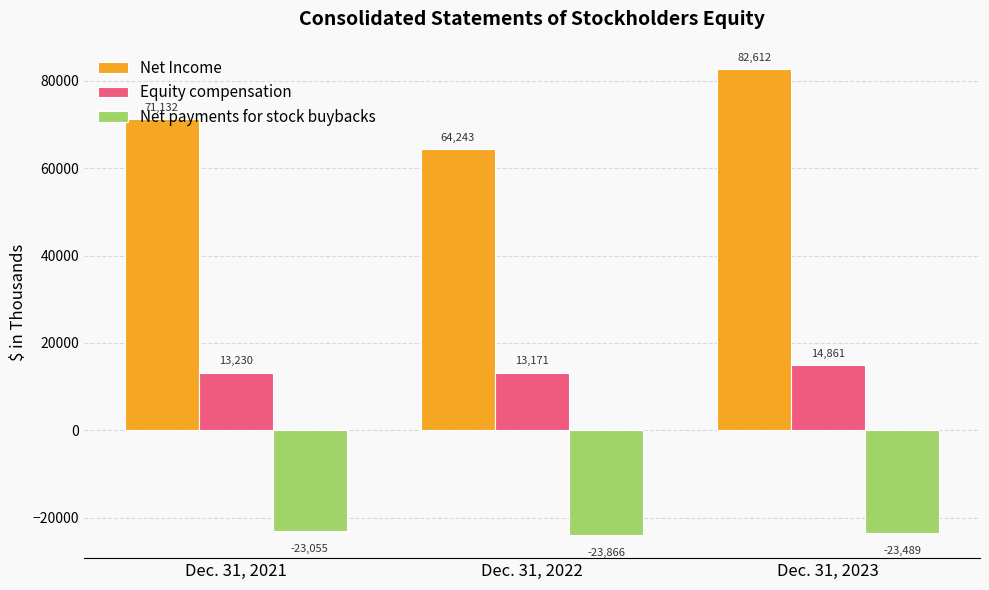

What is the average value of the Equity compensation series?

13754